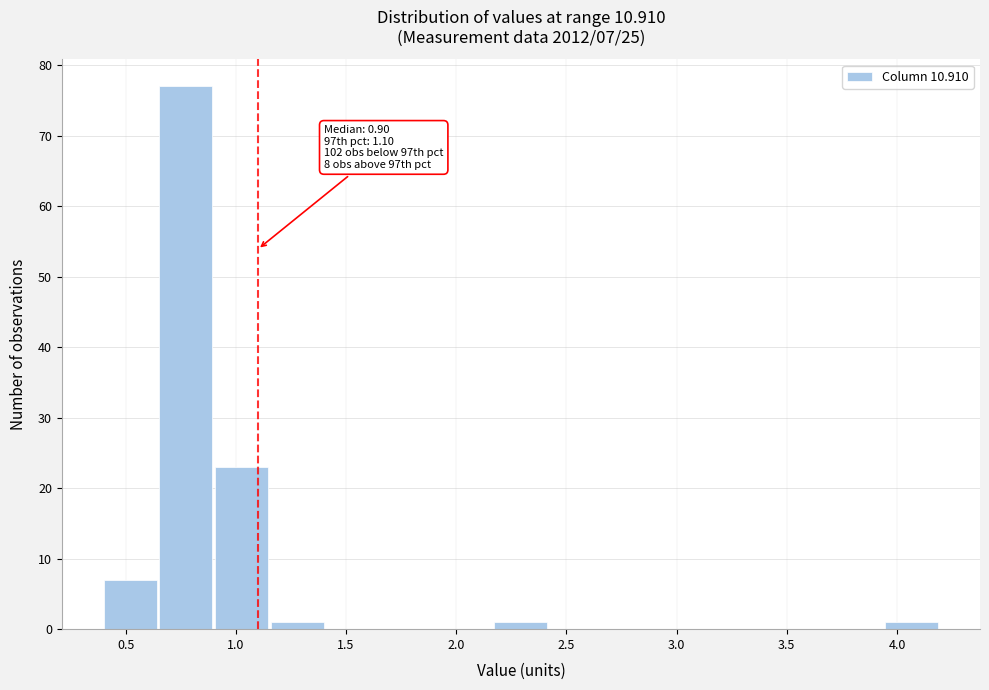

Over which range of the x-axis is the bar tallest?

0.65 to 0.90